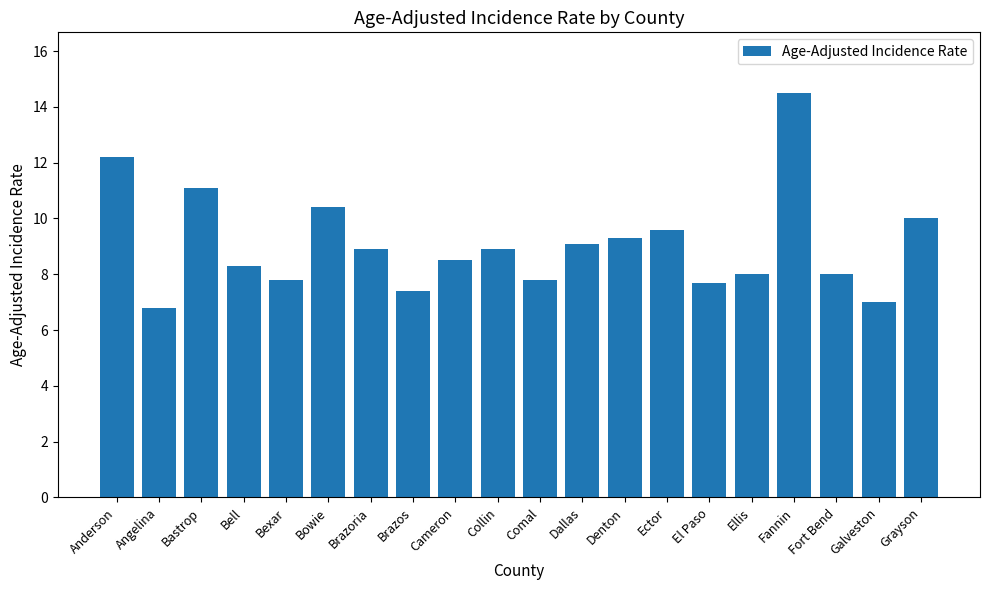

Reading right to left, extract all data points from this chart.

10.0	7.0	8.0	14.5	8.0	7.7	9.6	9.3	9.1	7.8	8.9	8.5	7.4	8.9	10.4	7.8	8.3	11.1	6.8	12.2